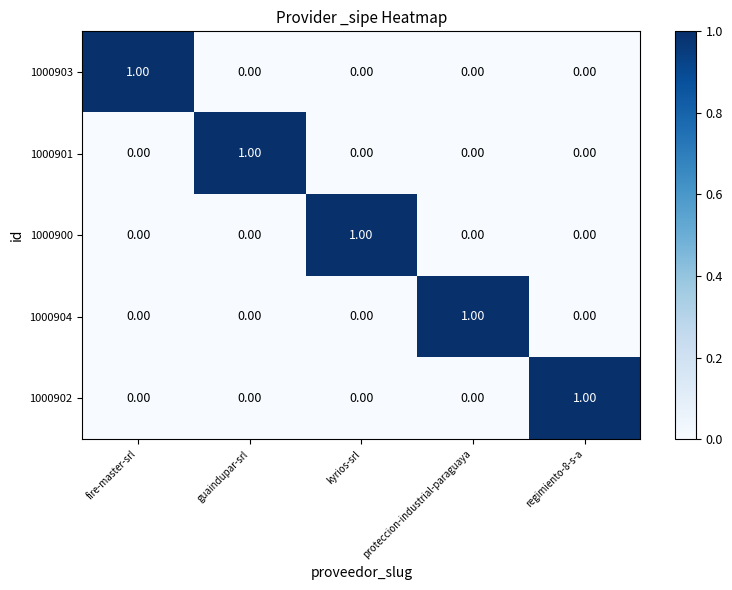

Is the value of 1000901 at guaindupar-srl greater than the value of 1000900 at fire-master-srl?

Yes